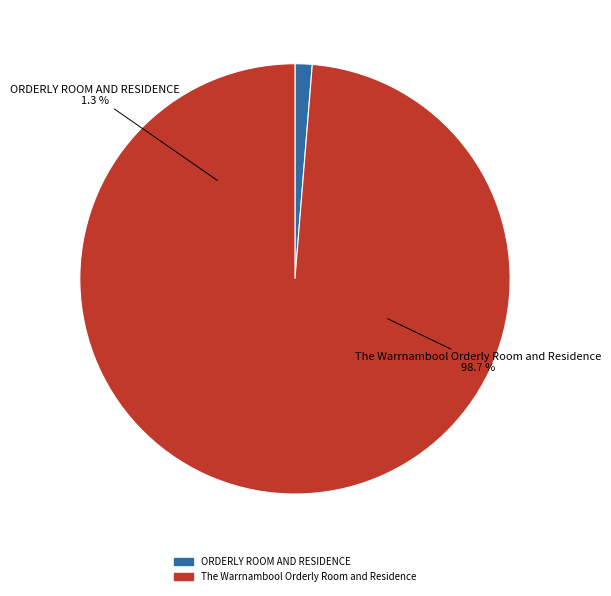

What is the change in value from ORDERLY ROOM AND RESIDENCE to The Warrnambool Orderly Room and Residence?

+123604